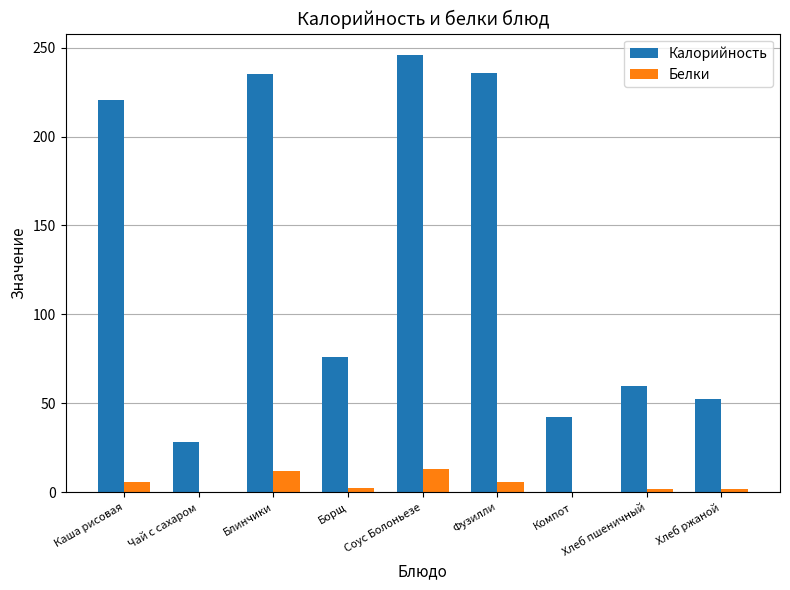

Is it true that Белки equals 2.2 at Борщ?

True